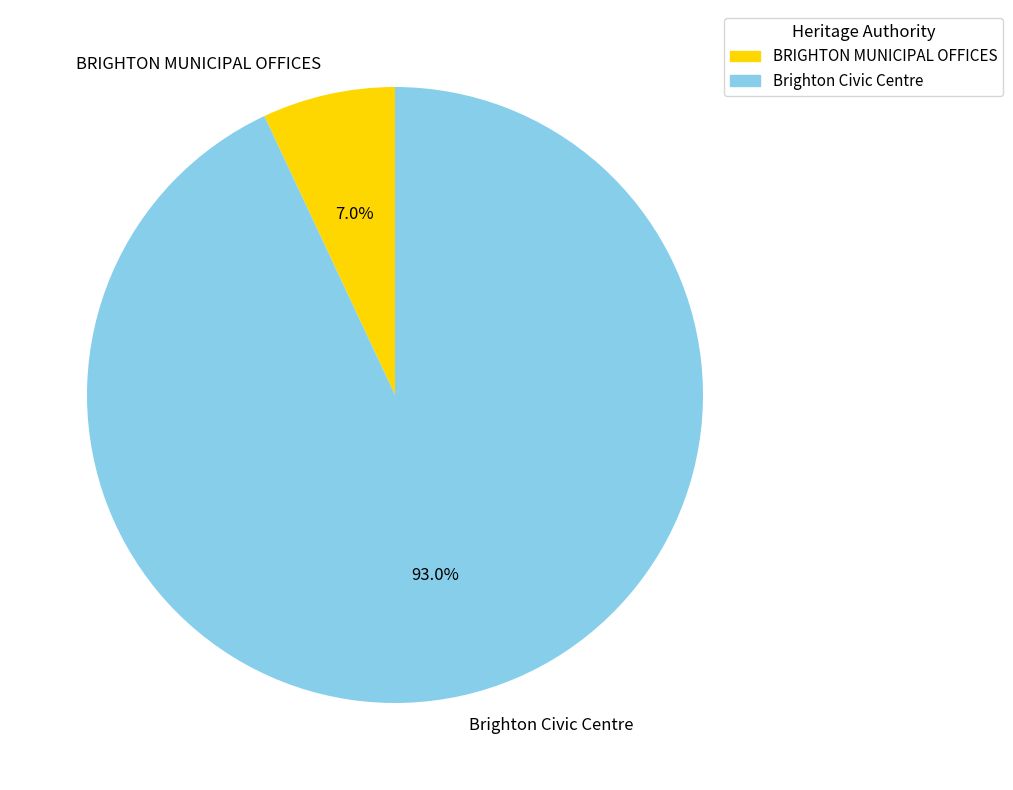

Which slice is the smallest?

BRIGHTON MUNICIPAL OFFICES